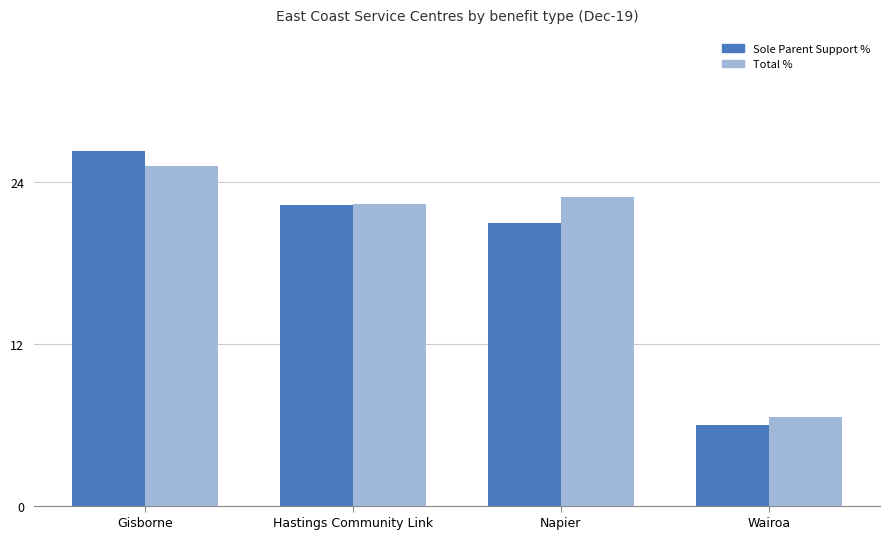

What are all the series names shown in the legend?

Sole Parent Support %, Total %